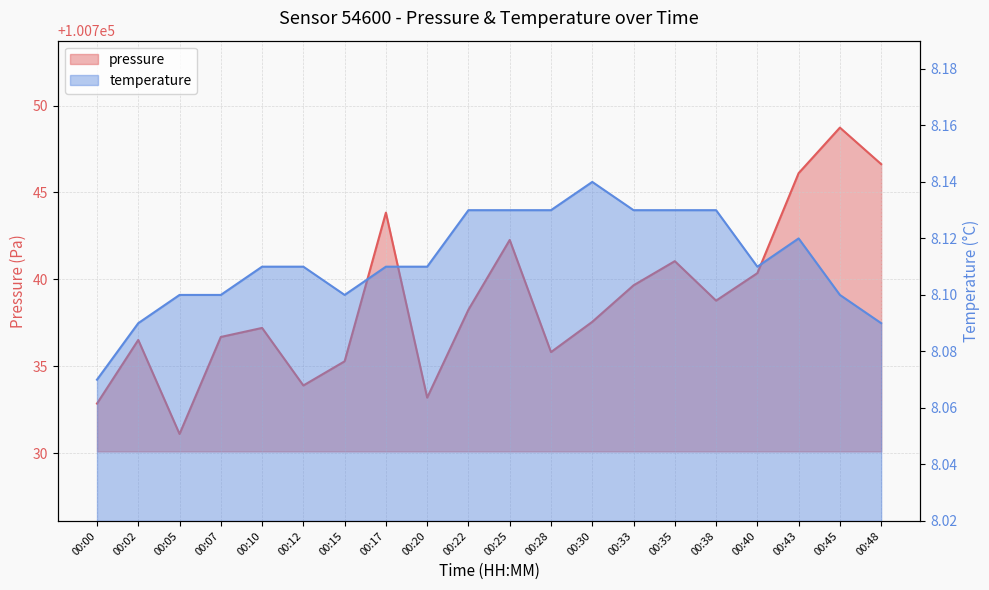

Count the number of categories in the chart.

20